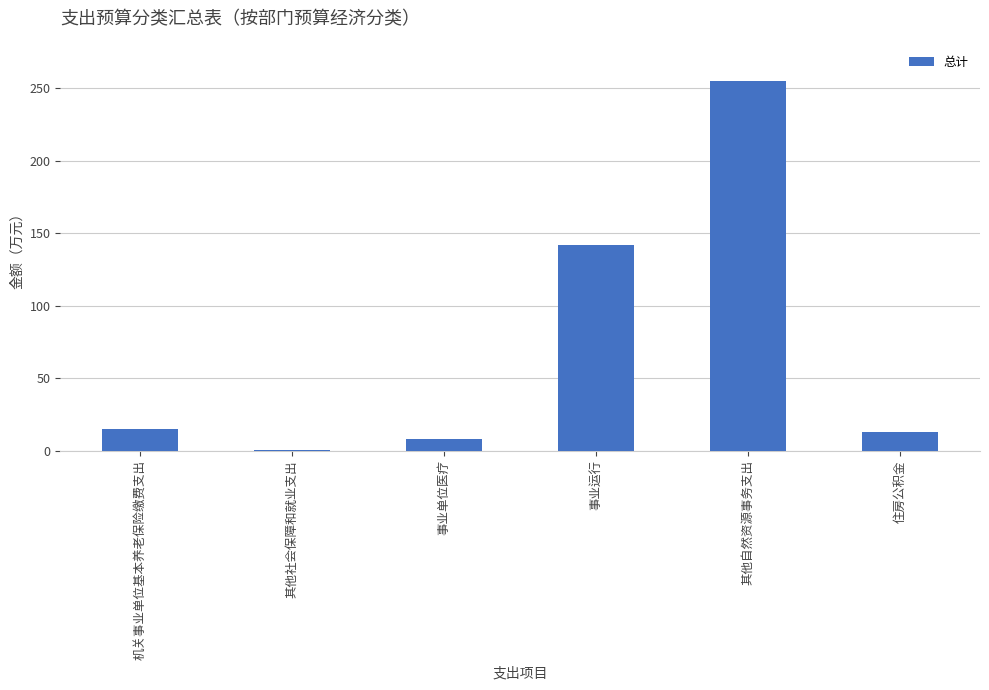

Count the number of values greater than 15.

3